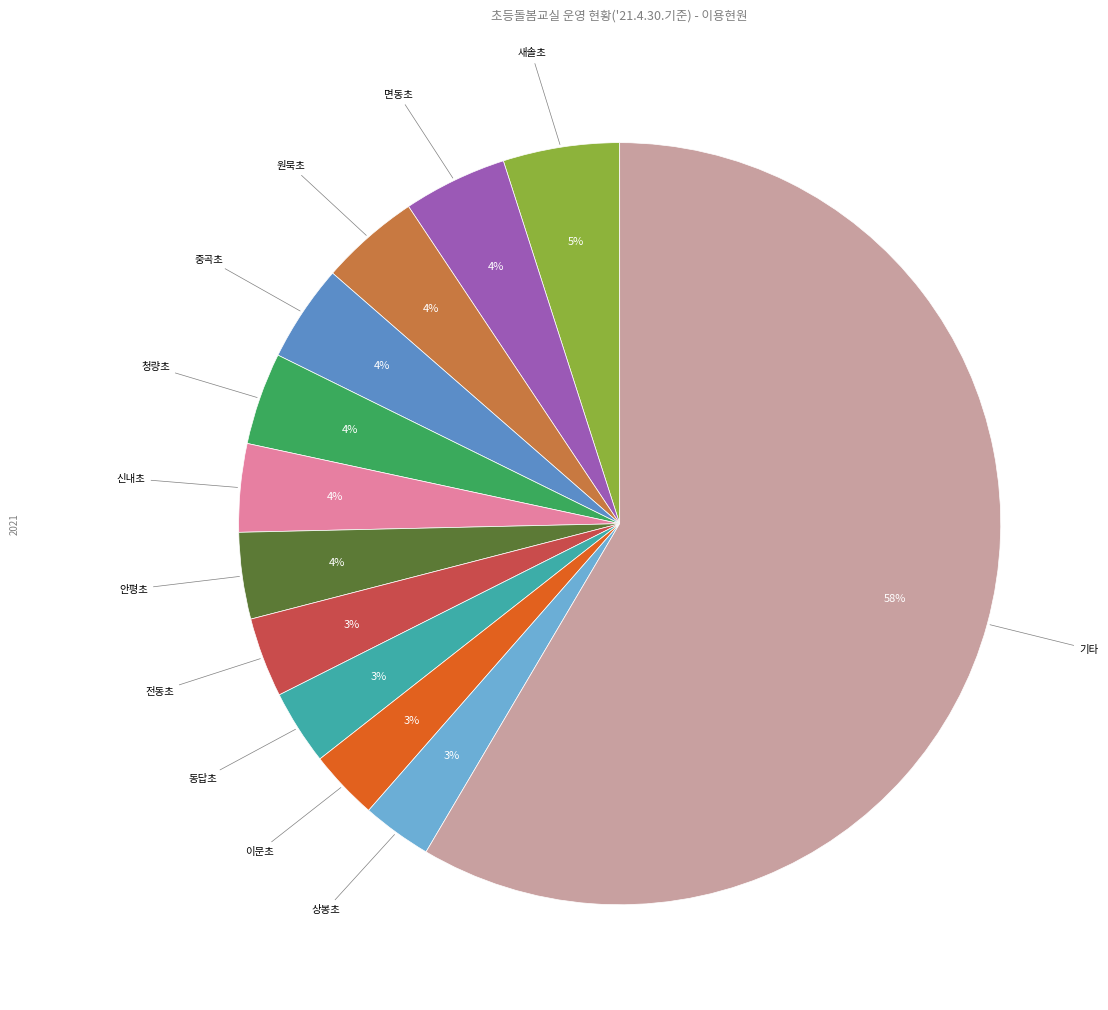

True or false: 이문초 accounts for 12% of the total.

False